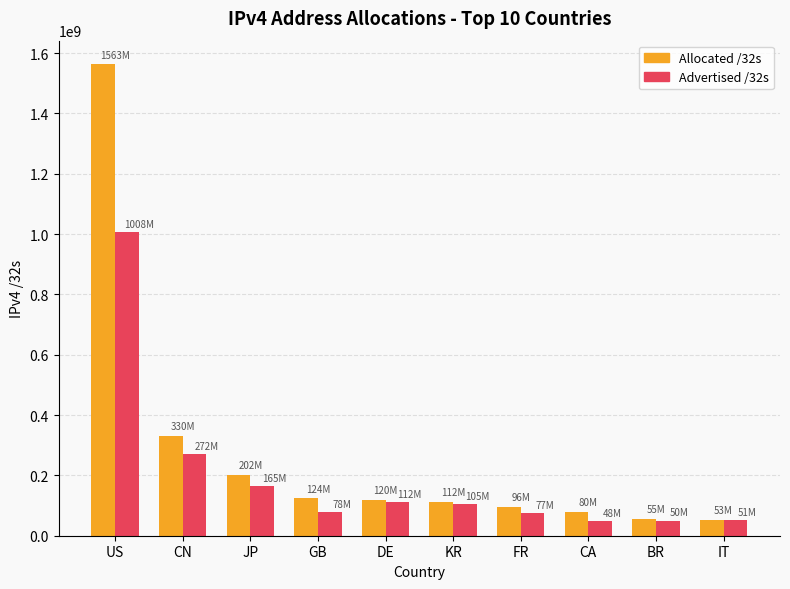

True or false: Advertised /32s has a value of 105419008 at KR.

True